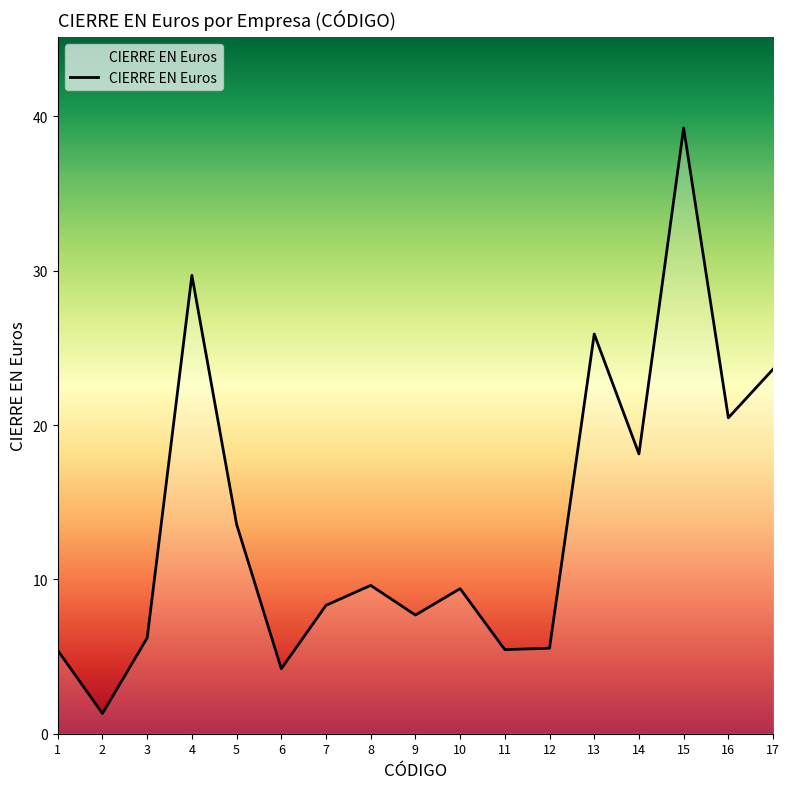

At which label does the data first exceed 9?

4